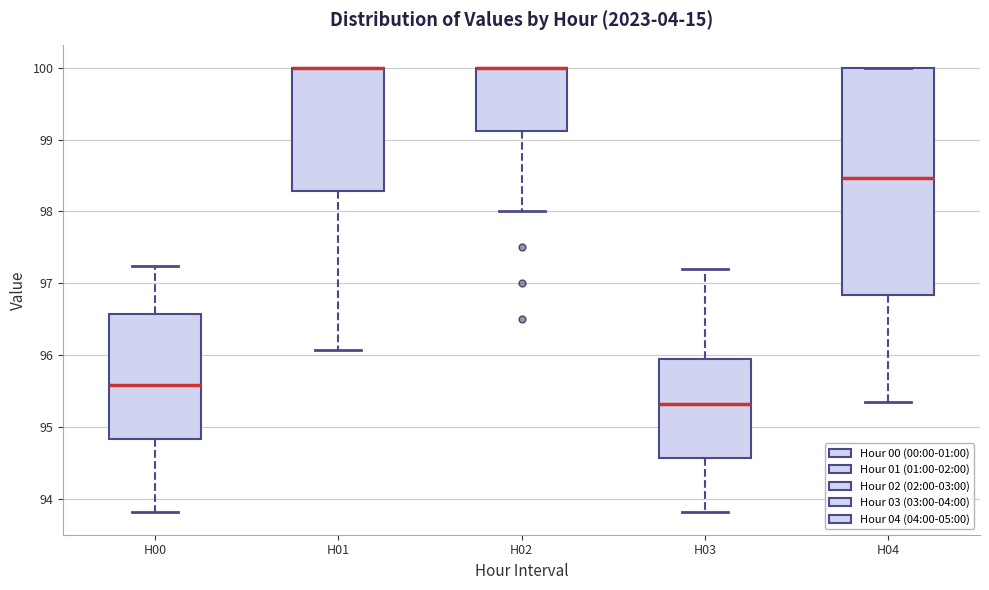

Where does the median line of the box for H03 sit on the y-axis? The values are not printed on the chart, so give them approximately, as read against the axis.

95.3